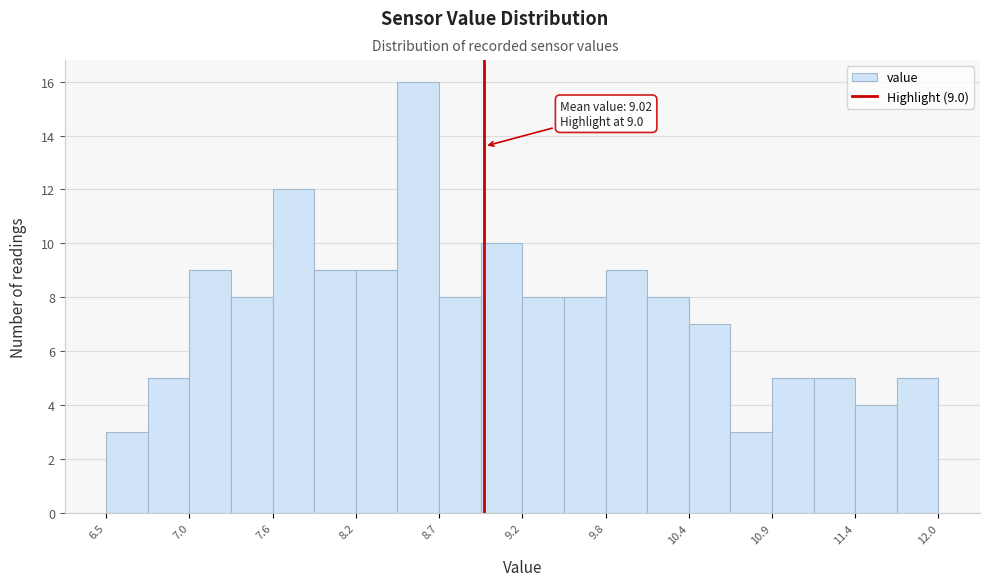

Around what value on the x-axis is the tallest bar? Give the approximate position of its centre, as read against the axis.

8.6